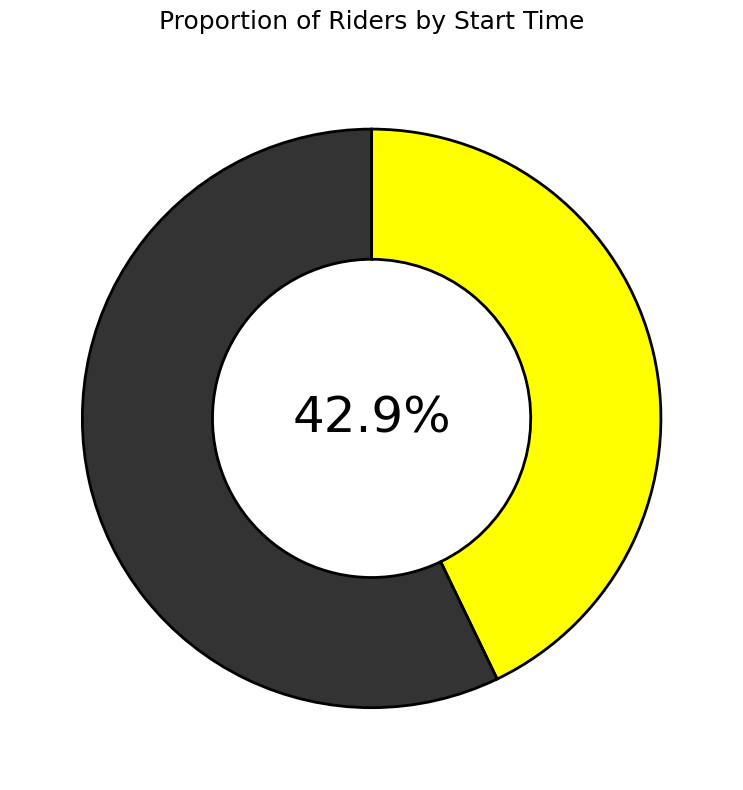

How many segments does this pie chart have?

2